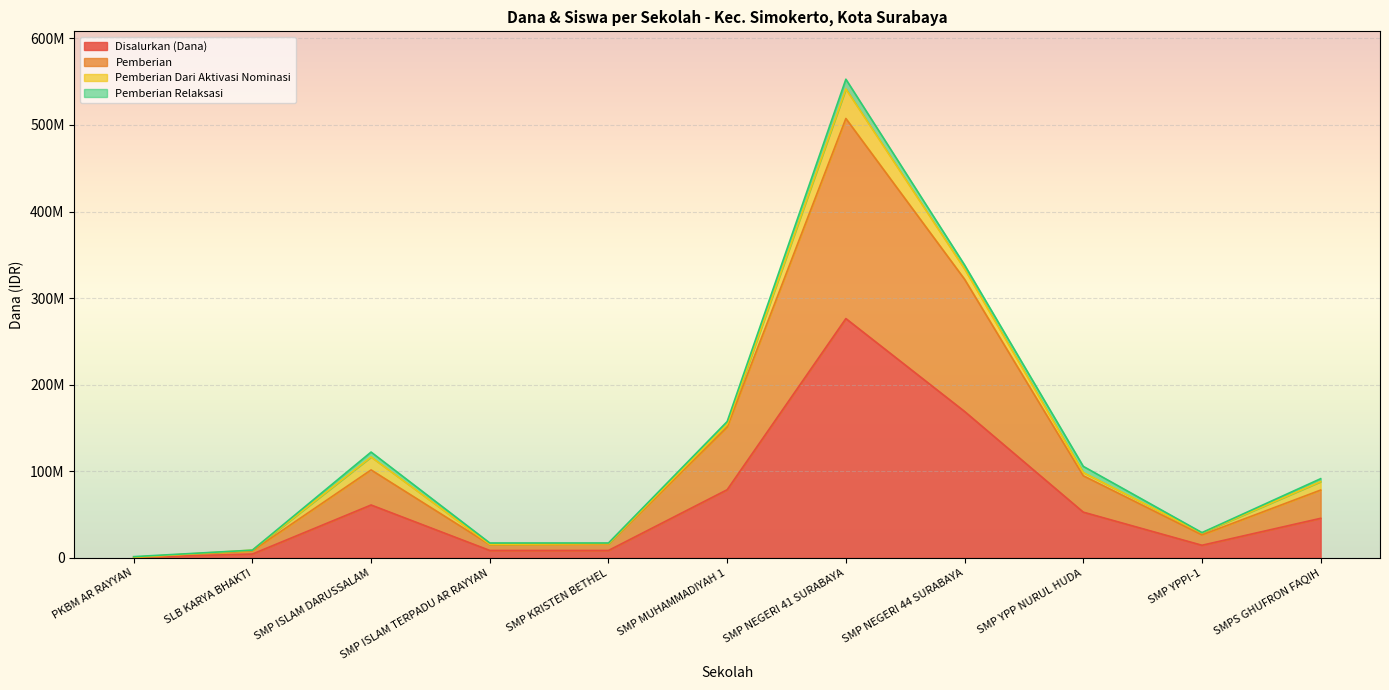

What is the value of the Disalurkan (Dana) point at the 11th from the left?

45750000